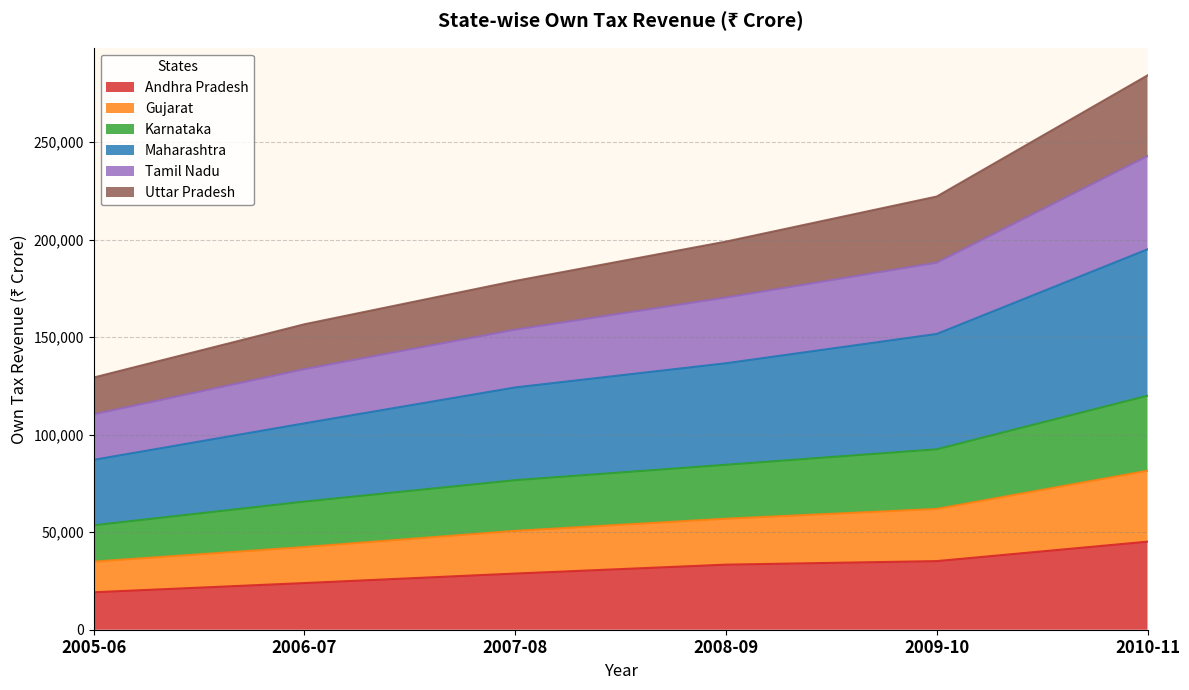

What is the minimum value for Andhra Pradesh?

19207